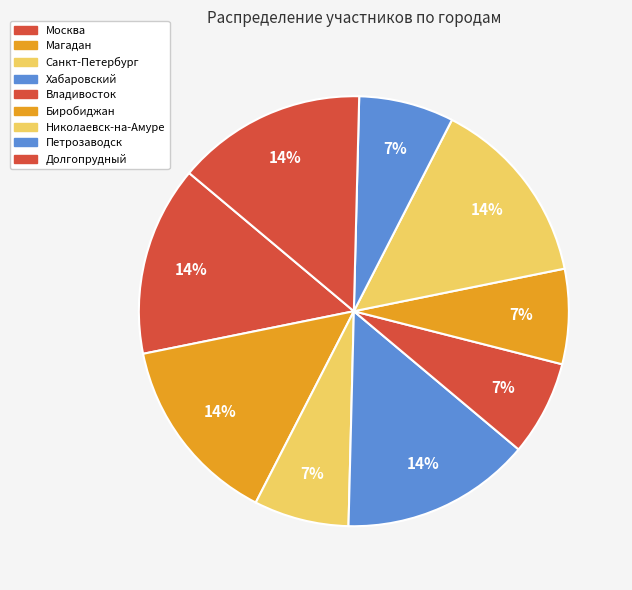

Which slice is the smallest?

Санкт-Петербург